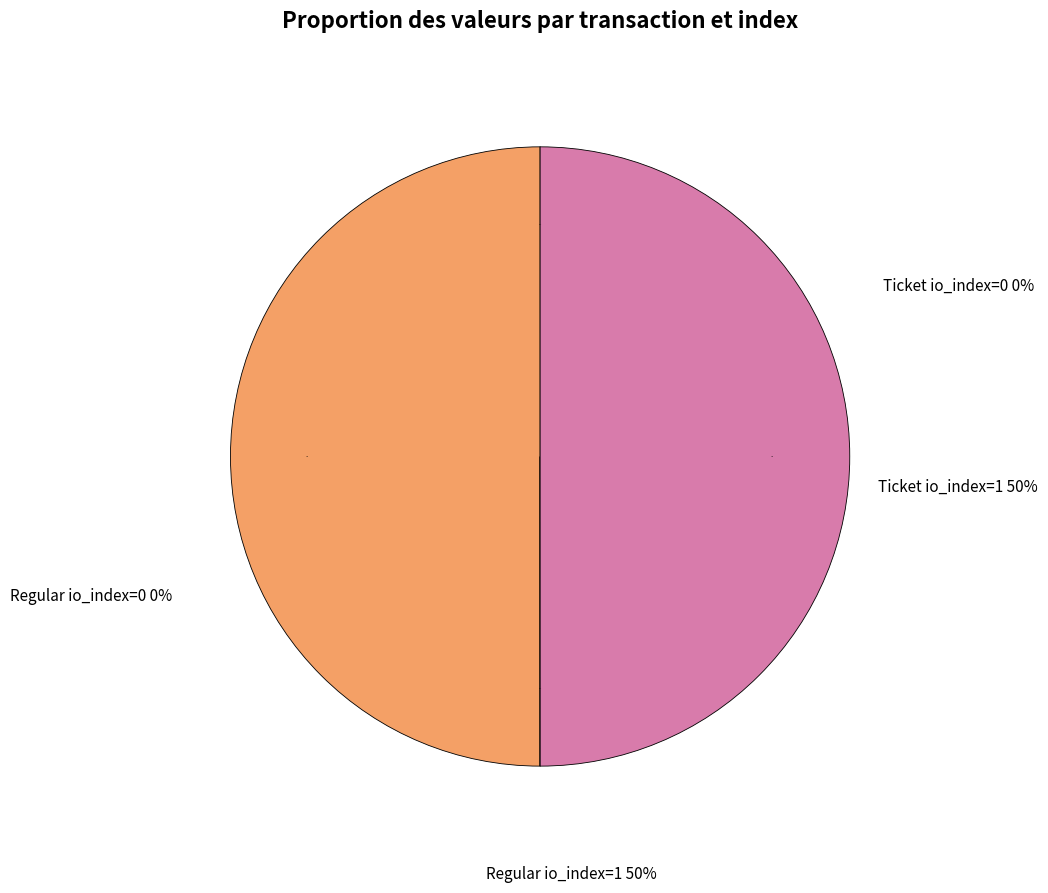

The Ticket io_index=0 slice represents 0% of the pie. True or false?

True